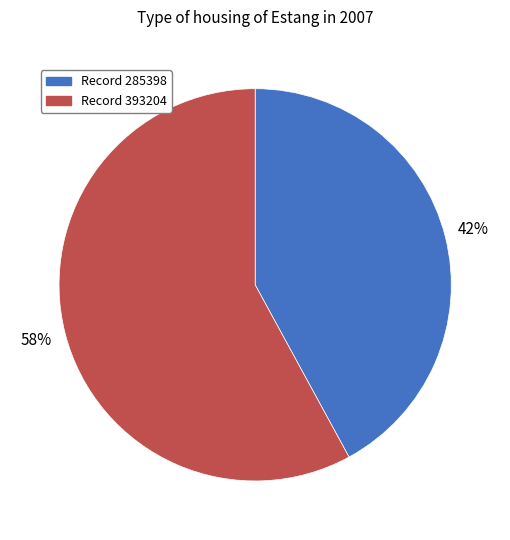

To the nearest percent, what is the average slice percentage?

50%